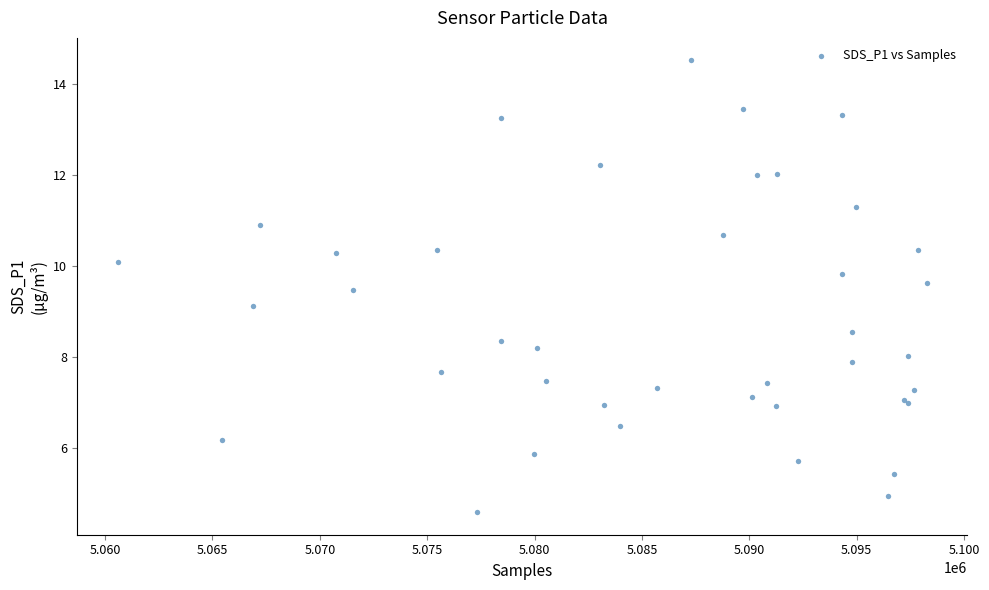

What Y value in the scatter plot is closest to 9?

9.1